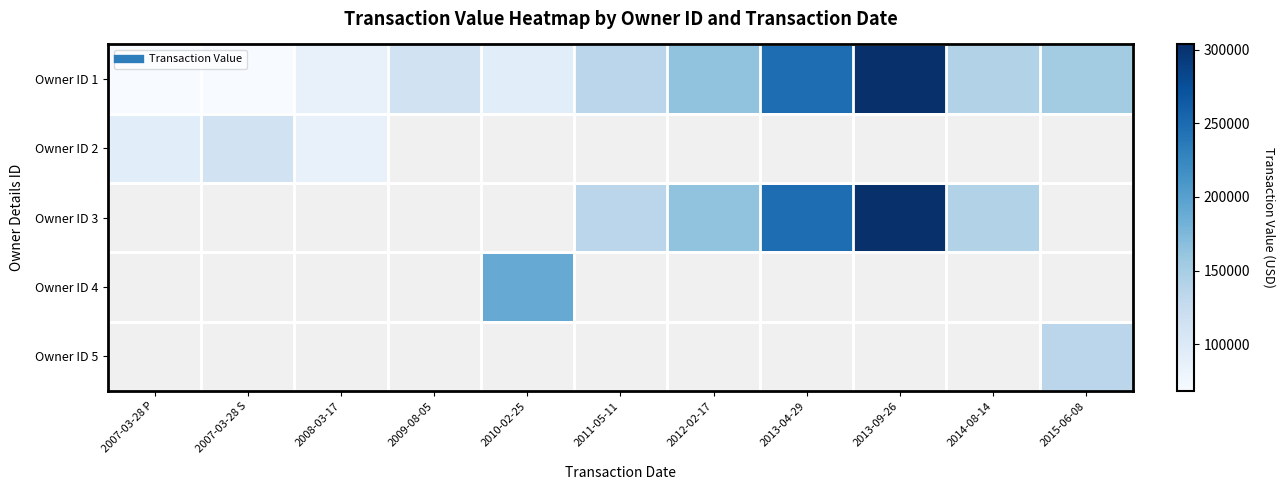

Which series has the widest spread of values?

Owner ID 1